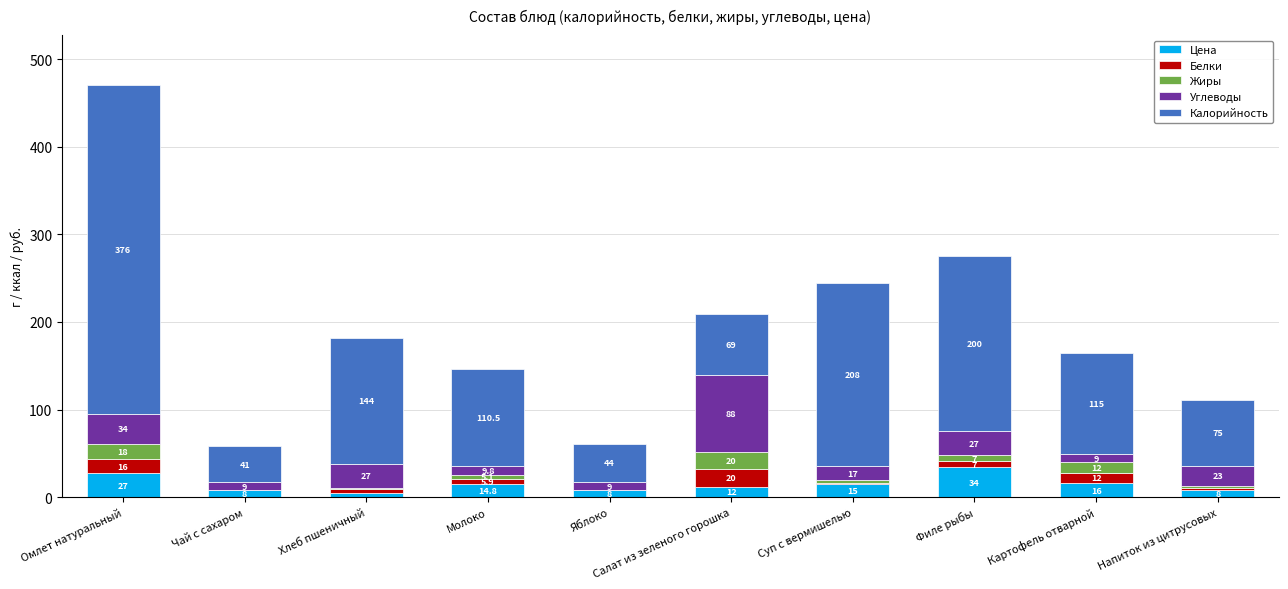

What is the total value across all series at Хлеб пшеничный?

182.0